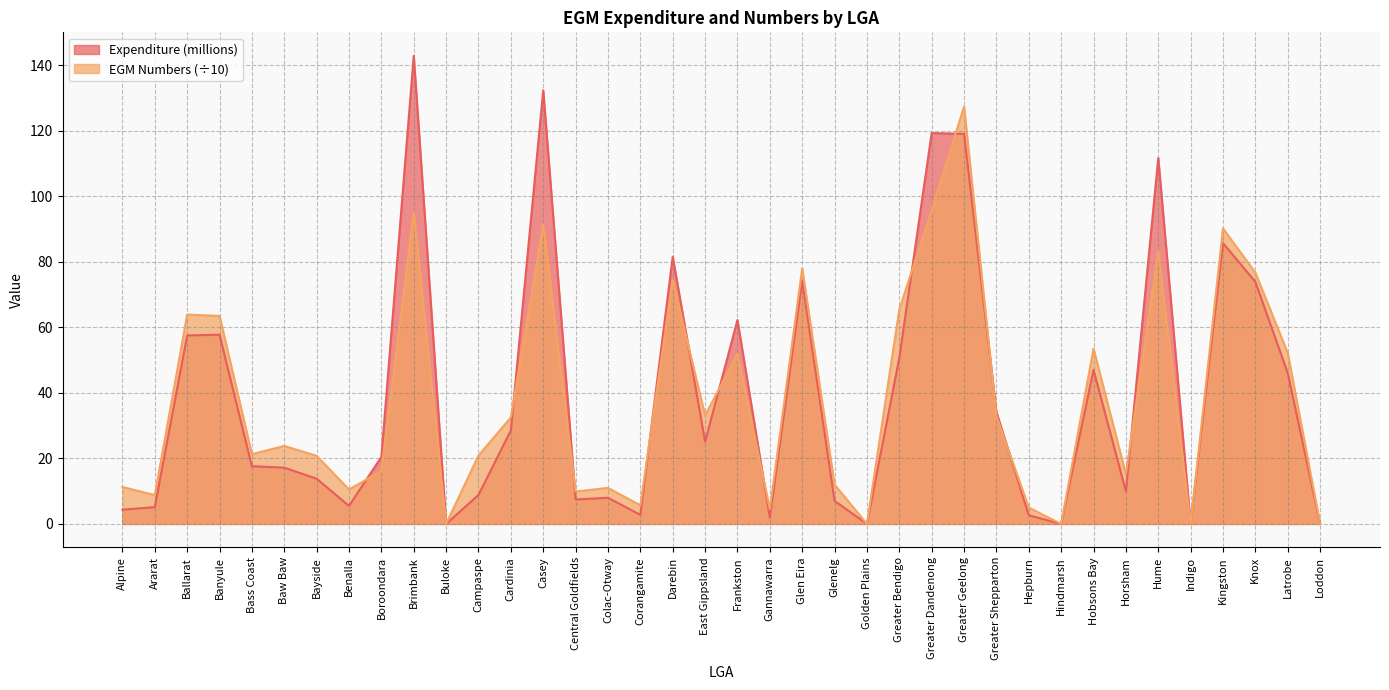

Which category has the highest value in the Expenditure (millions) series?

Brimbank